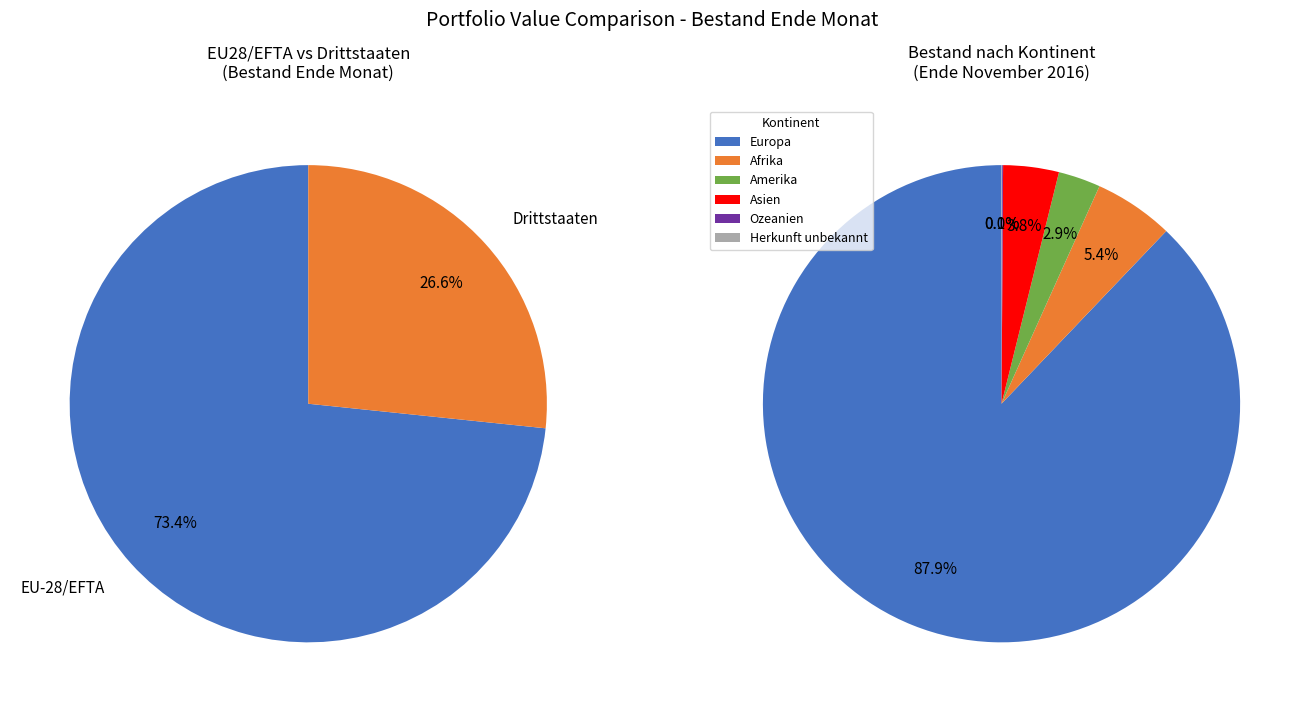

How many segments does this pie chart have?

6